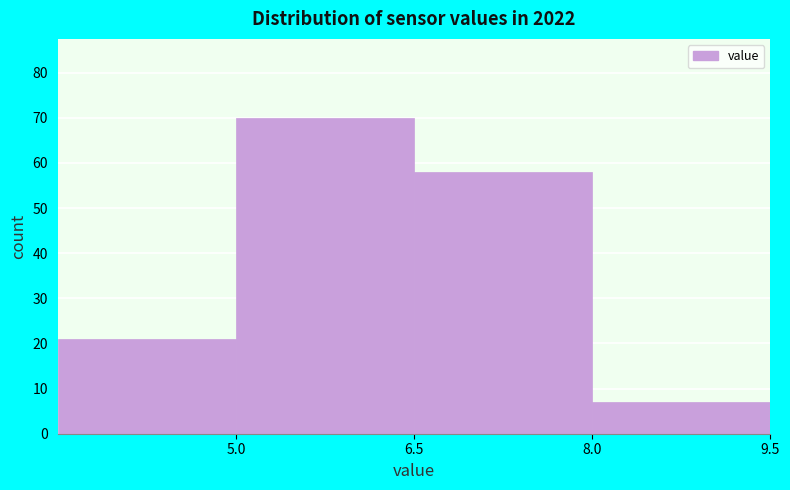

Over which range of the x-axis is the bar tallest?

5.0 to 6.5